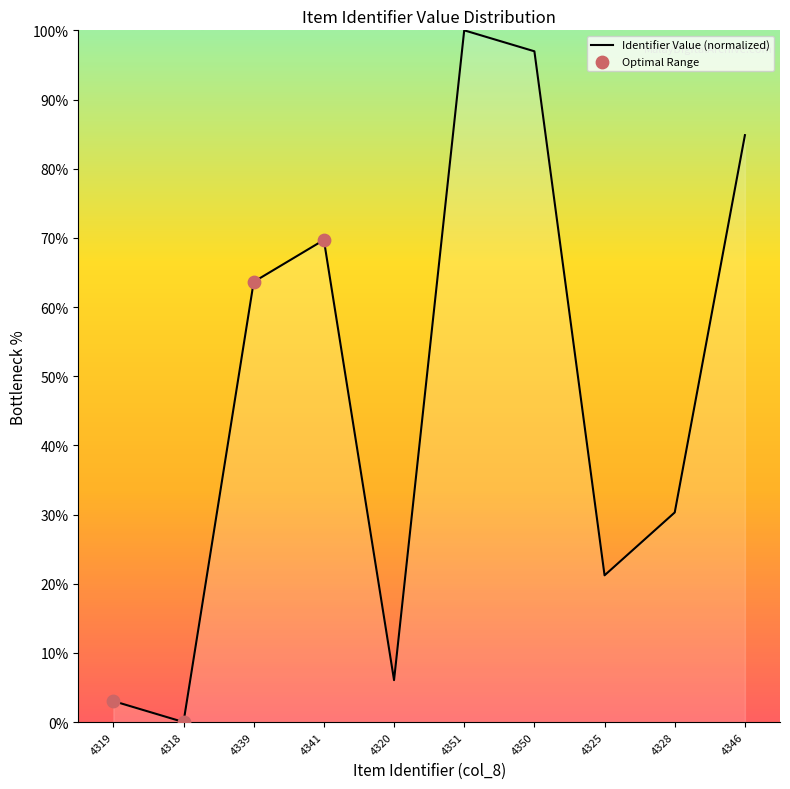

What is the change in value from 4341 to 4346?

+15.2